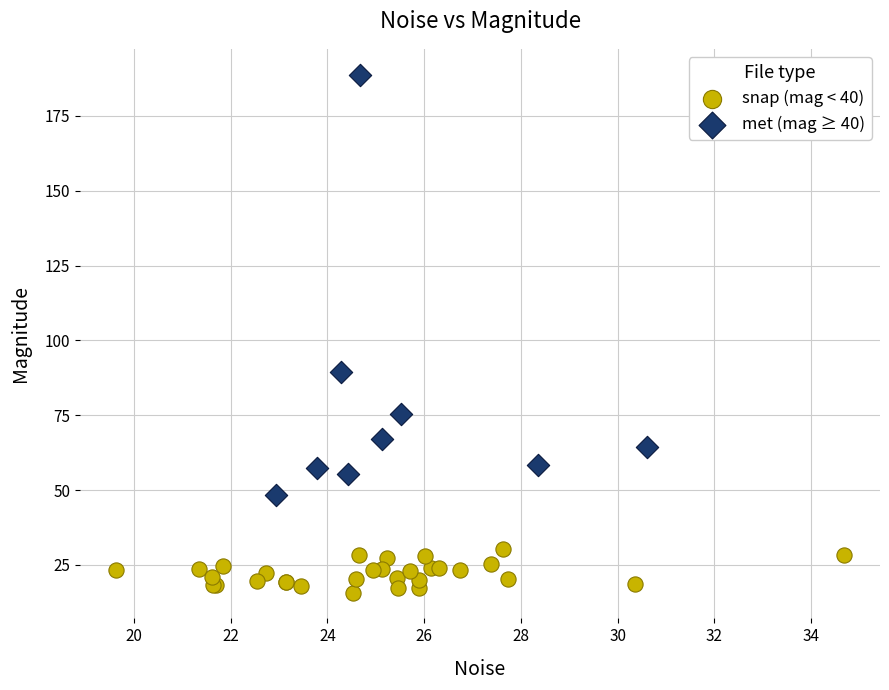

Which series has the widest spread of Y values?

met (mag ≥ 40)